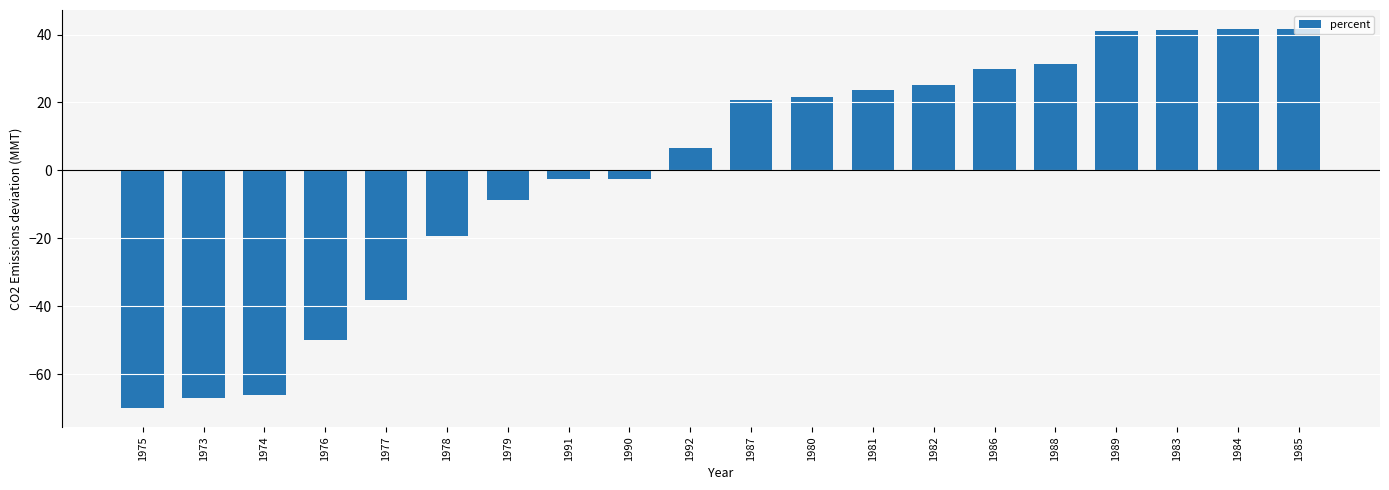

True or false: the data shows 24.7 at 1984.

False